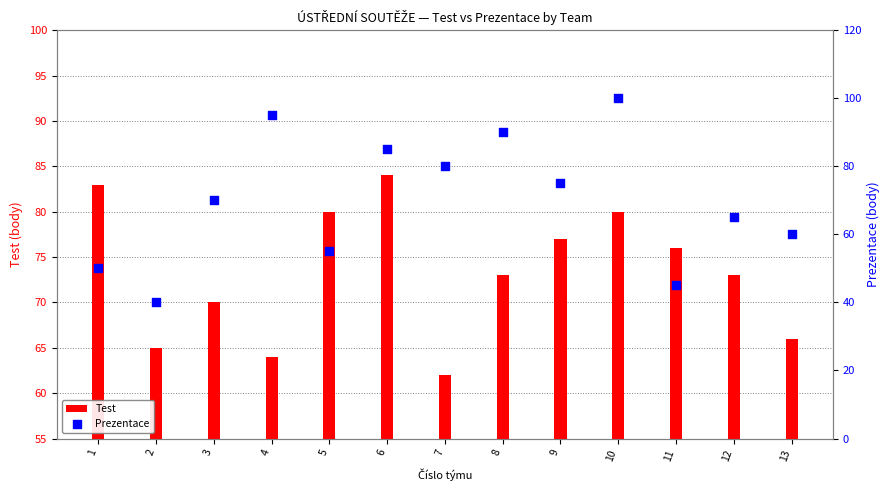

At which category is the sum across all series the highest?

10